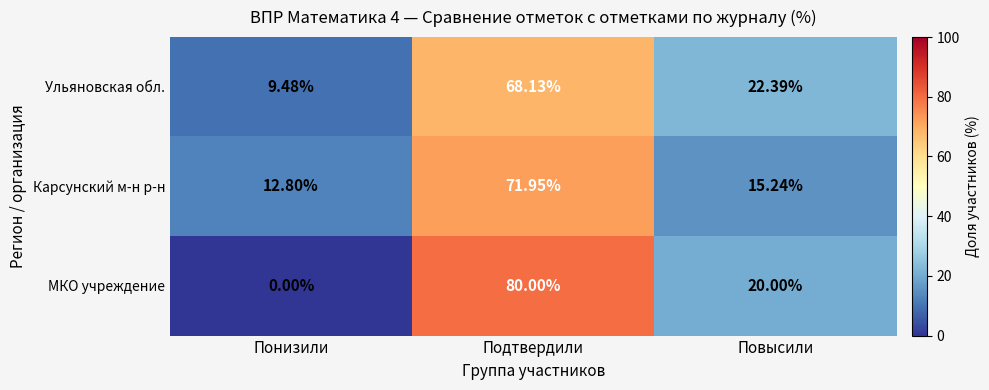

At which category is the sum across all series the highest?

Подтвердили